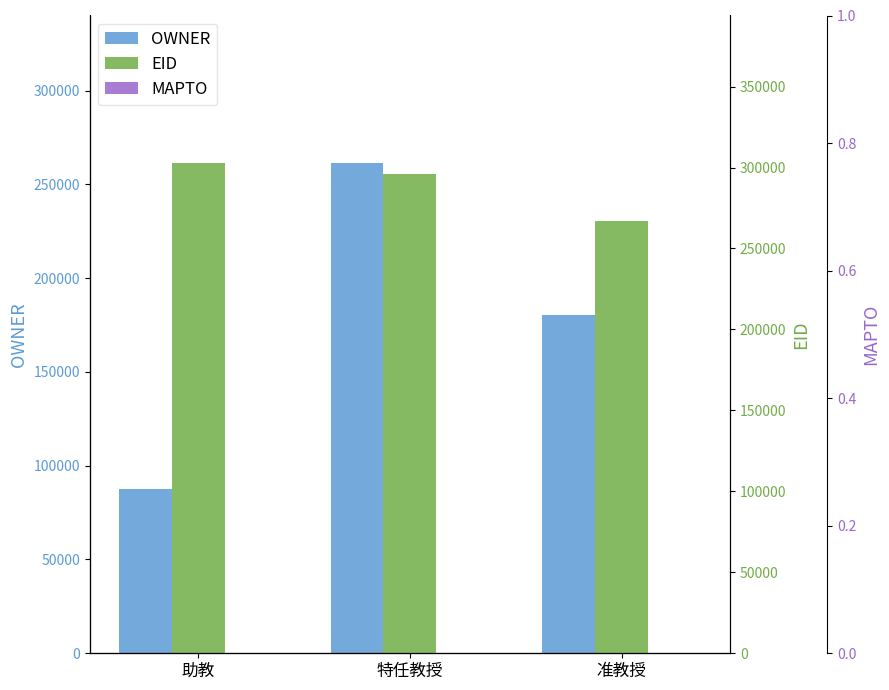

Reading right to left, list all the values displayed in this chart.

OWNER: 180297	261537	87395
EID: 267047	296047	302992
MAPTO: 0	0	0